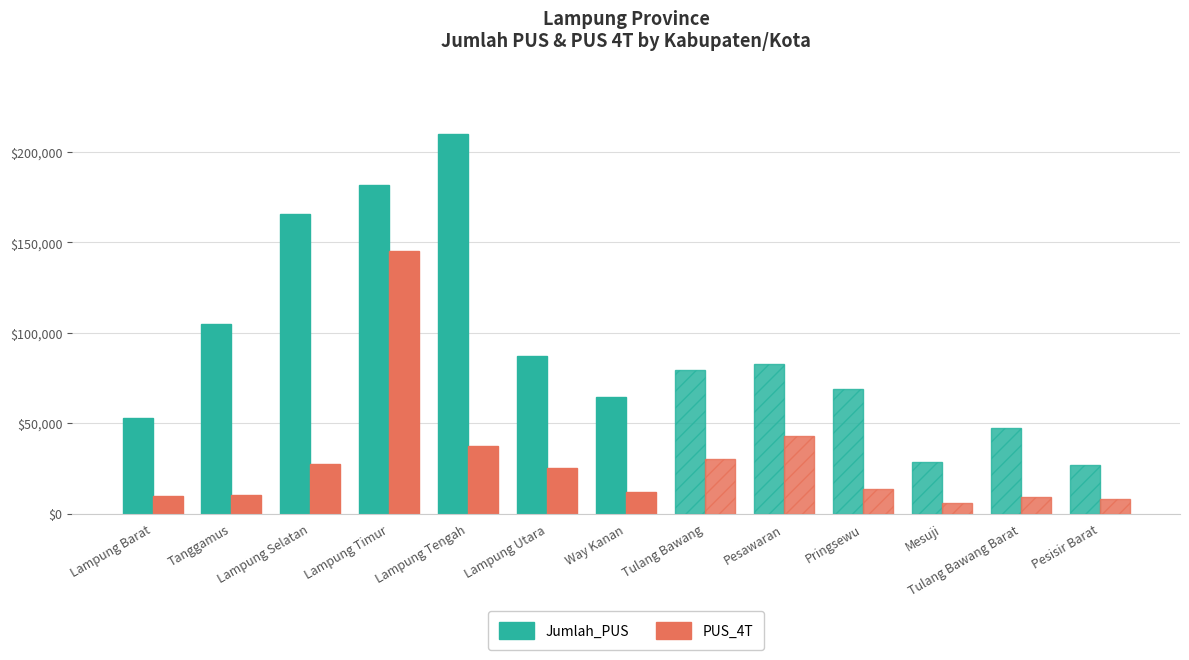

What is the difference between the highest and lowest values at Way Kanan?

53034